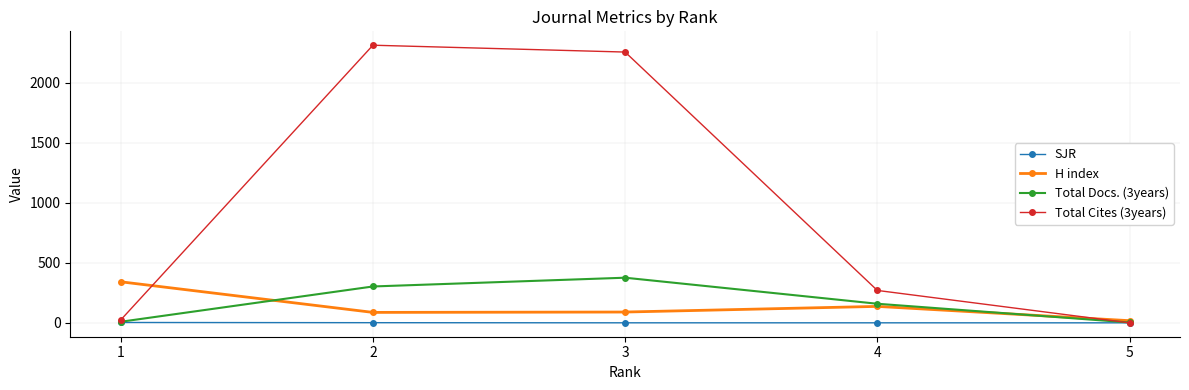

Is the value of Total Cites (3years) at 2 greater than the value of SJR at 1?

Yes